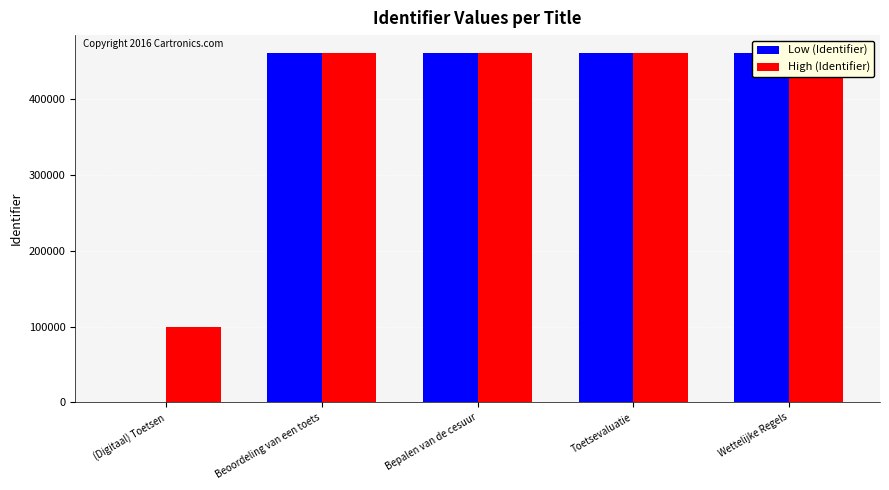

What is the label of the 3rd bar from the left?

Bepalen van de cesuur